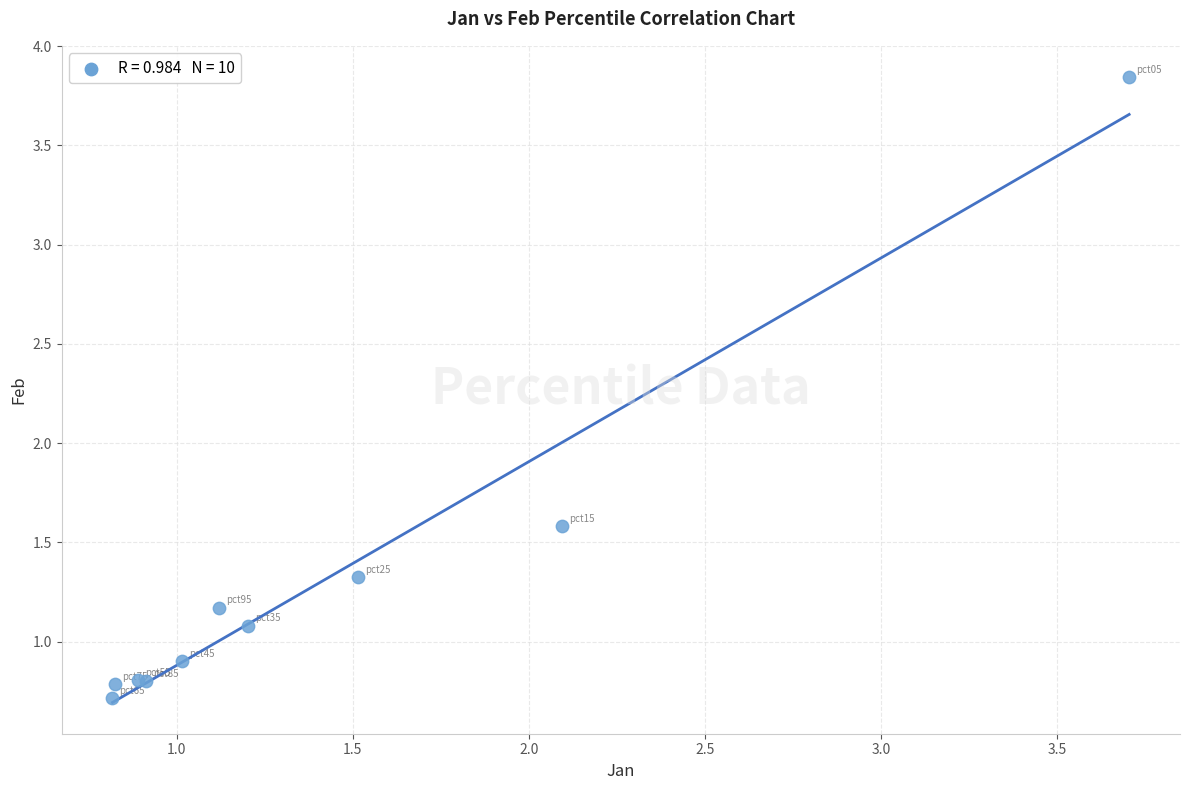

What Y value in the scatter plot is closest to 2?

1.6